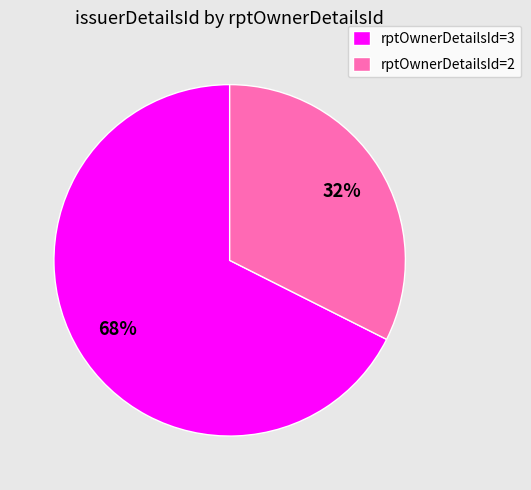

Which category has the smallest portion of the pie?

rptOwnerDetailsId=2